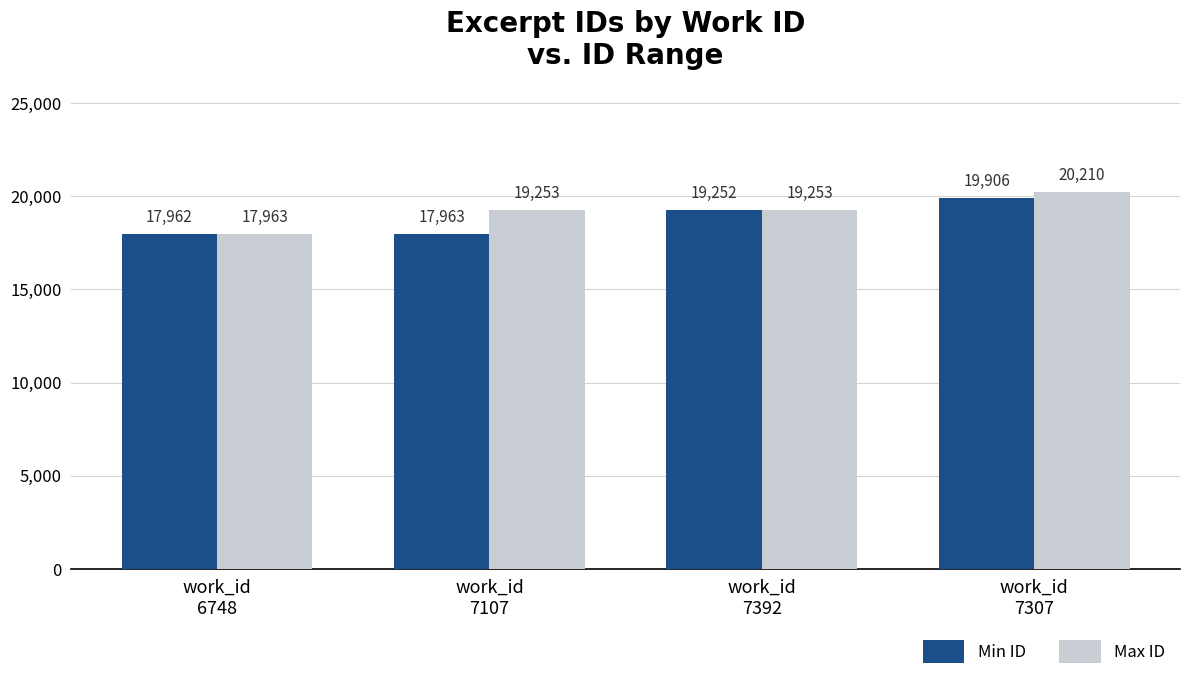

Which series has the widest spread of values?

Max ID